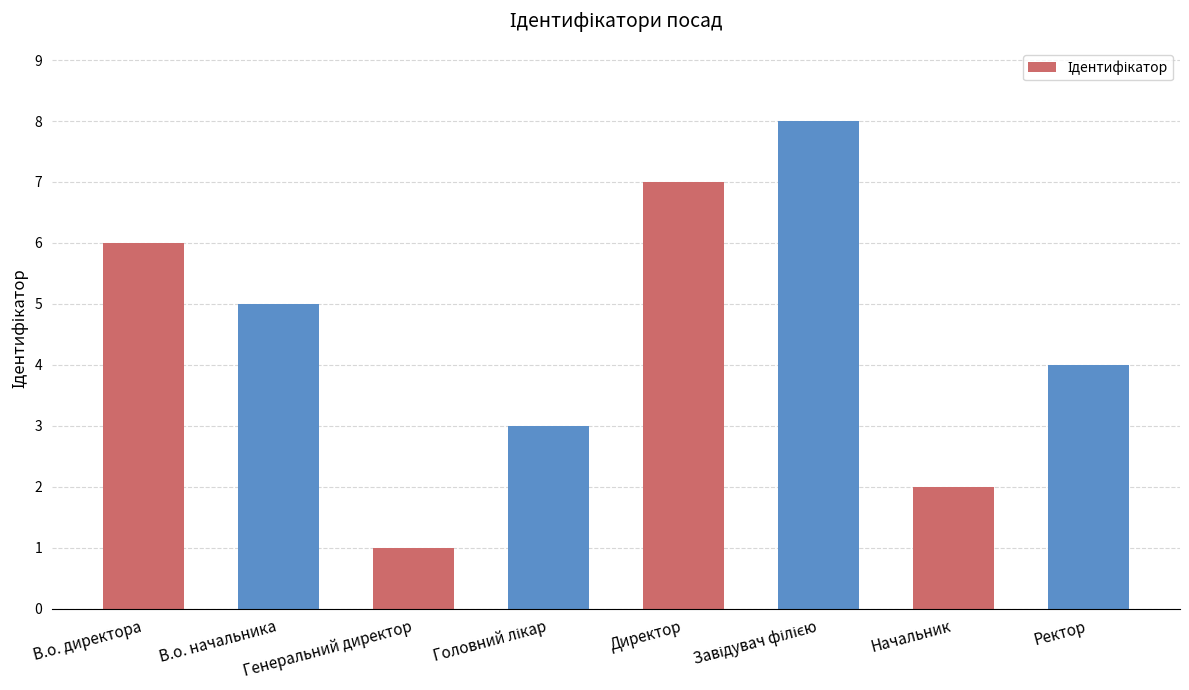

What is the difference between the maximum and second lowest values?

6